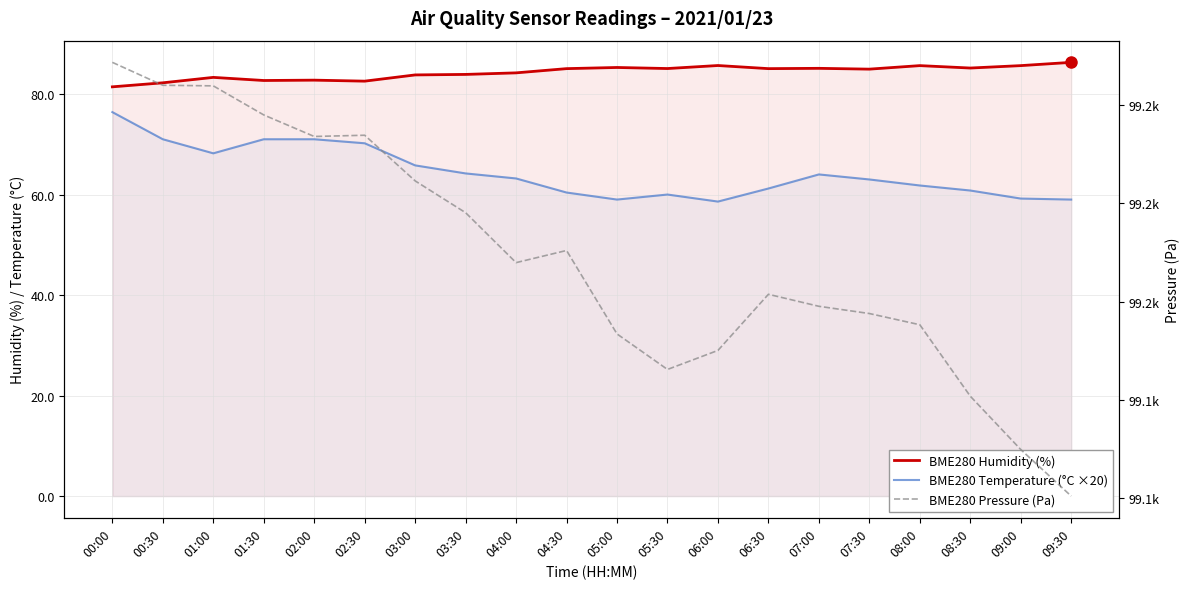

At which category does BME280 Pressure (Pa) reach its first local peak?

02:30